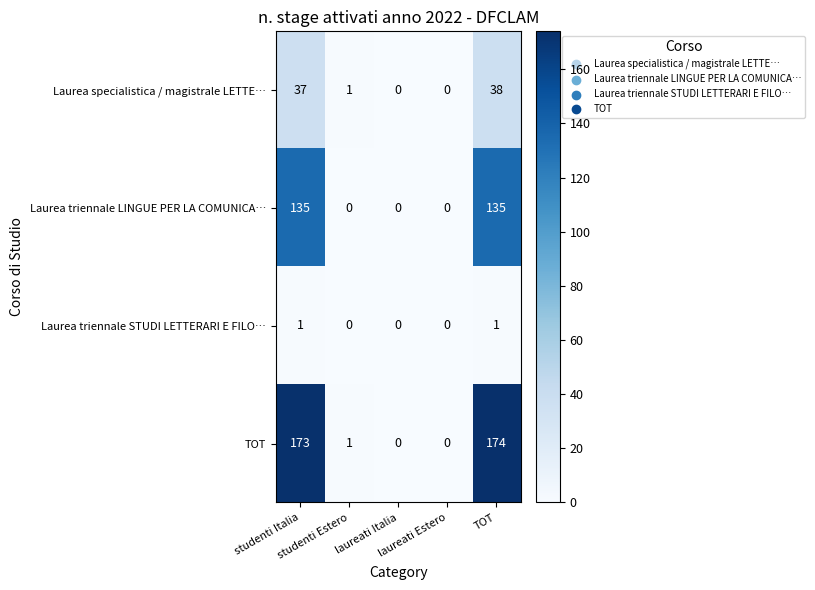

Rank the series by their average value, from lowest to highest.

Laurea triennale STUDI LETTERARI E FILO…, Laurea specialistica / magistrale LETTE…, Laurea triennale LINGUE PER LA COMUNICA…, TOT